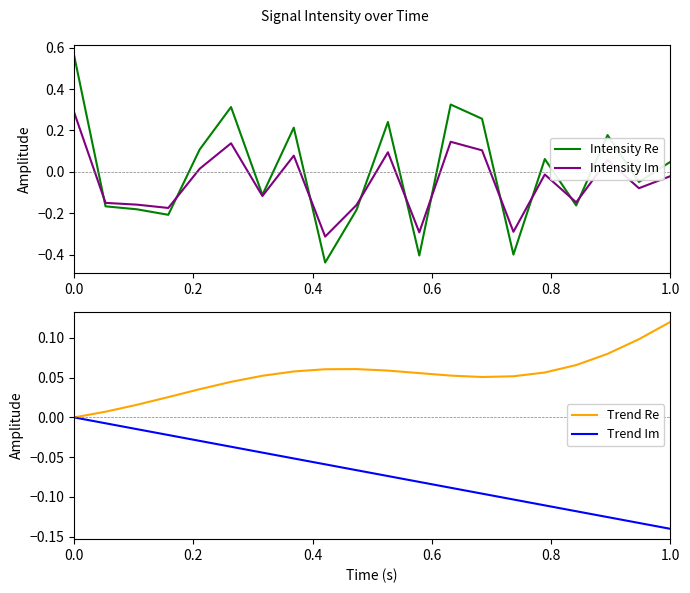

Which category has the lowest value in the Trend Im series?

1.0